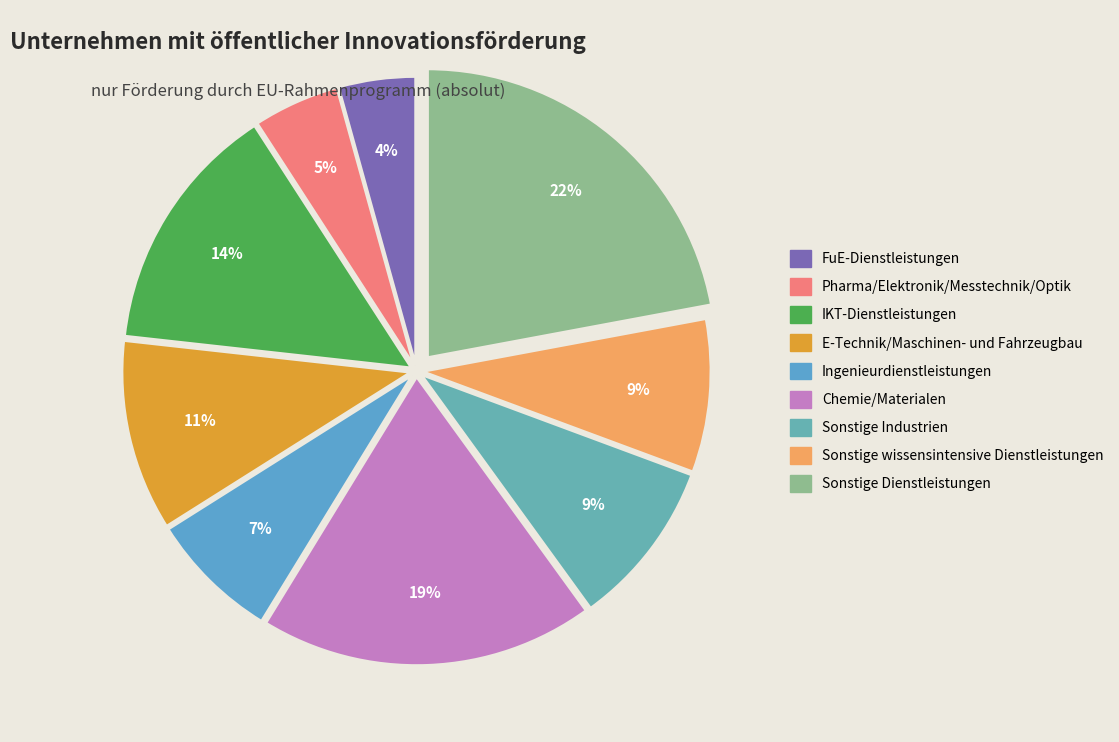

Between Ingenieurdienstleistungen and Sonstige Industrien, which is larger?

Sonstige Industrien